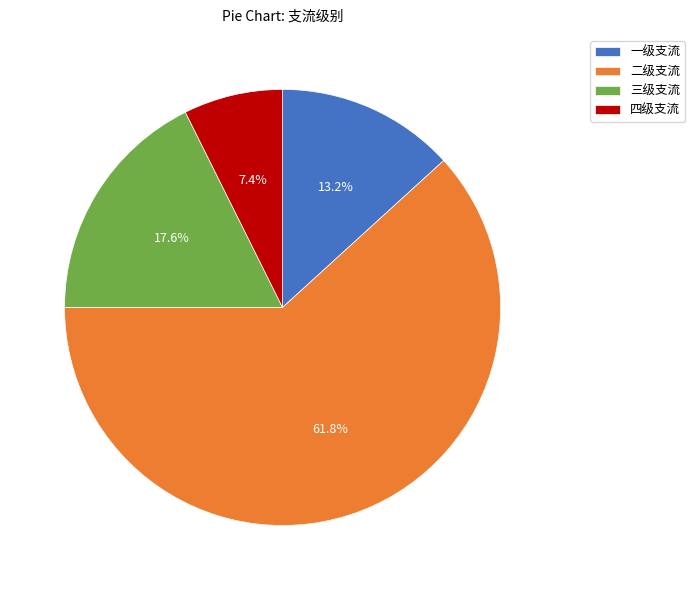

To the nearest percent, what portion does 二级支流 represent?

62%